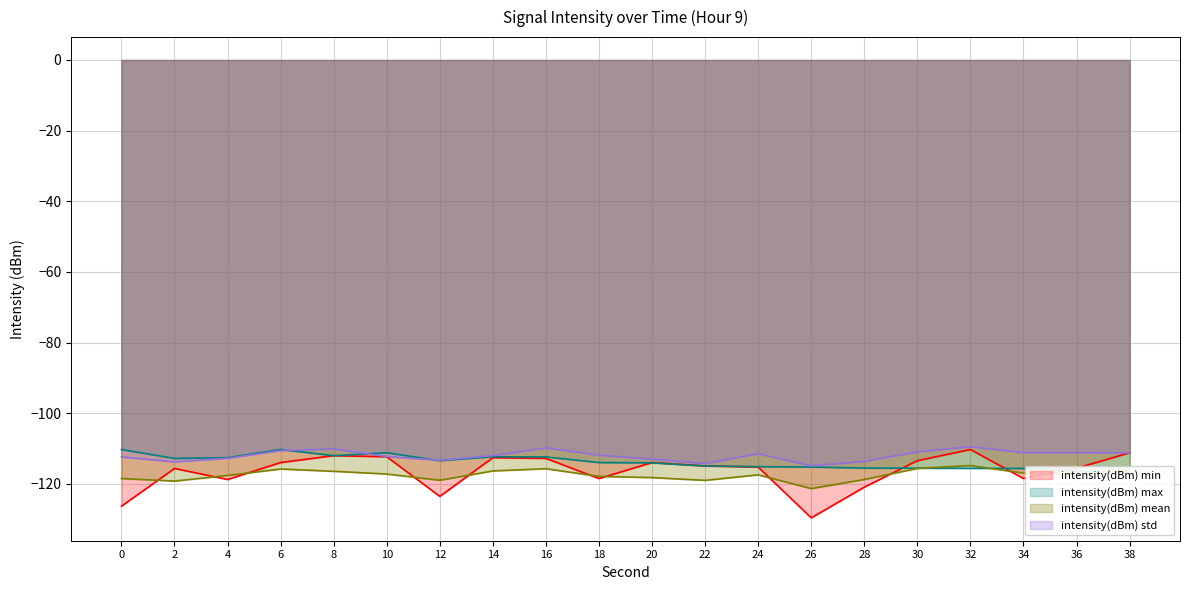

The intensity(dBm) mean series shows -117.9 at 18. True or false?

True